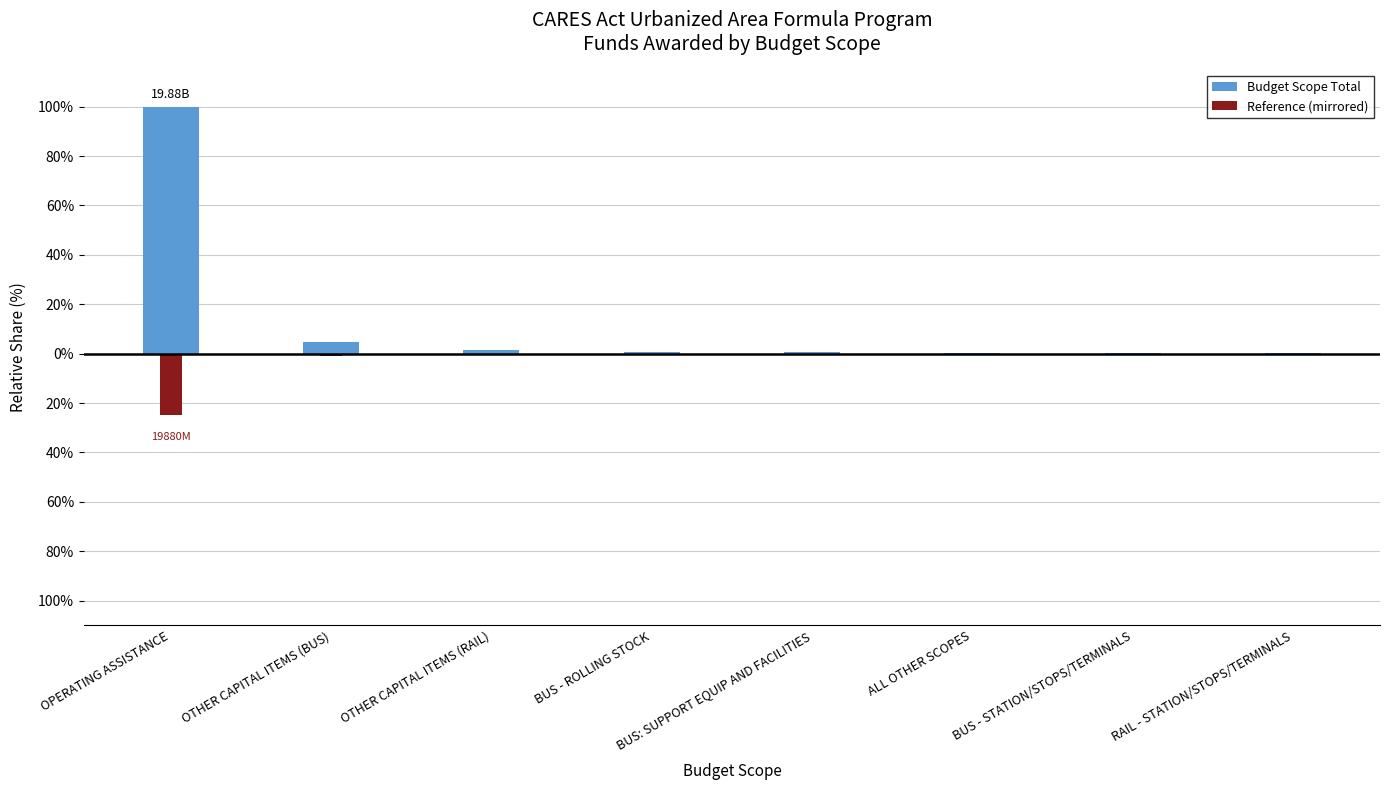

At which label is Reference (mirrored) closest to -12?

OTHER CAPITAL ITEMS (BUS)